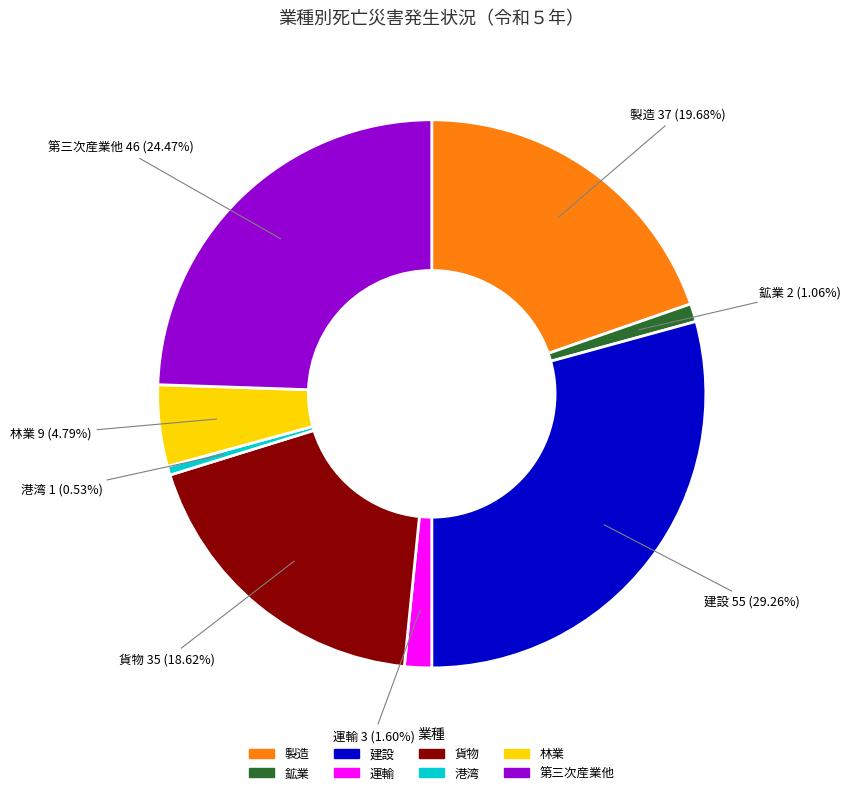

Which category has the biggest portion of the pie?

建設